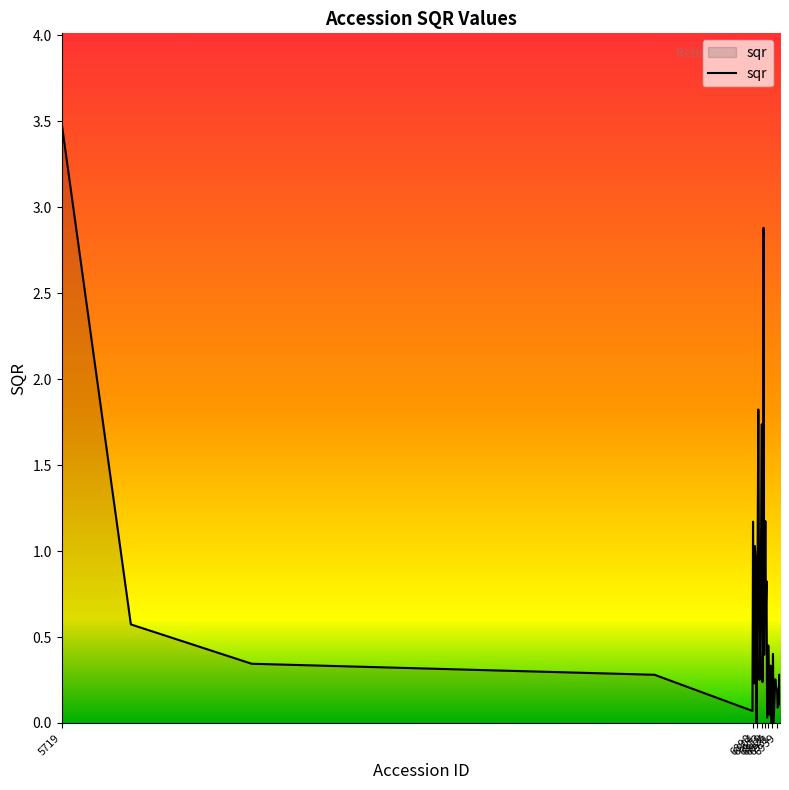

What is the difference between the maximum and minimum values?

3.5